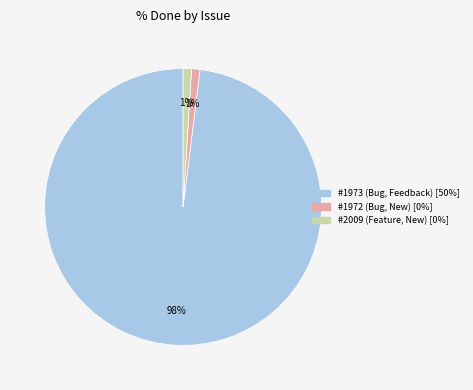

Count the number of slices in the pie.

3